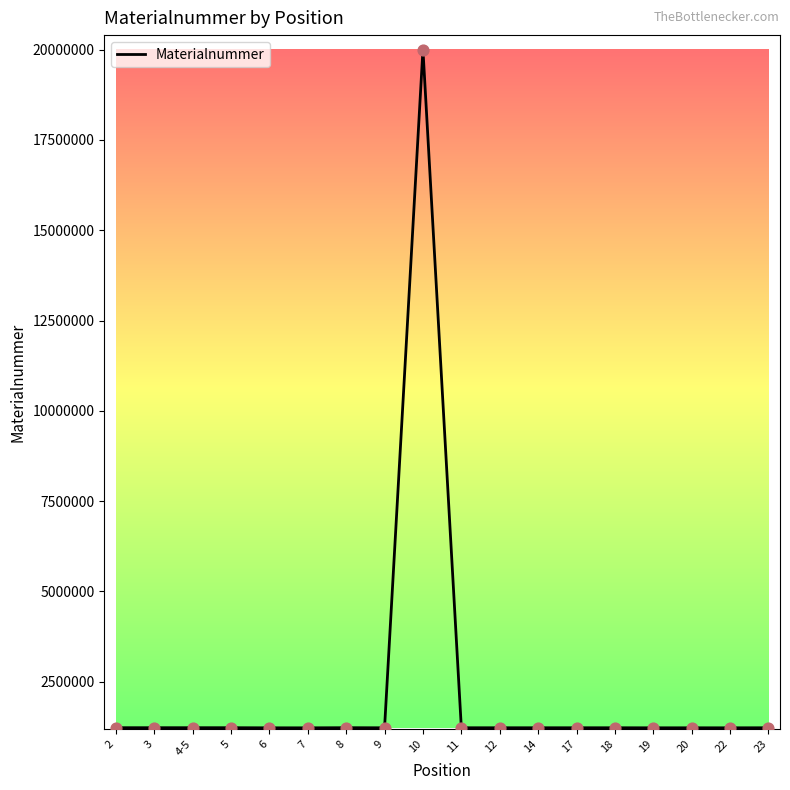

What is the change in value from 4-5 to 8?

+1